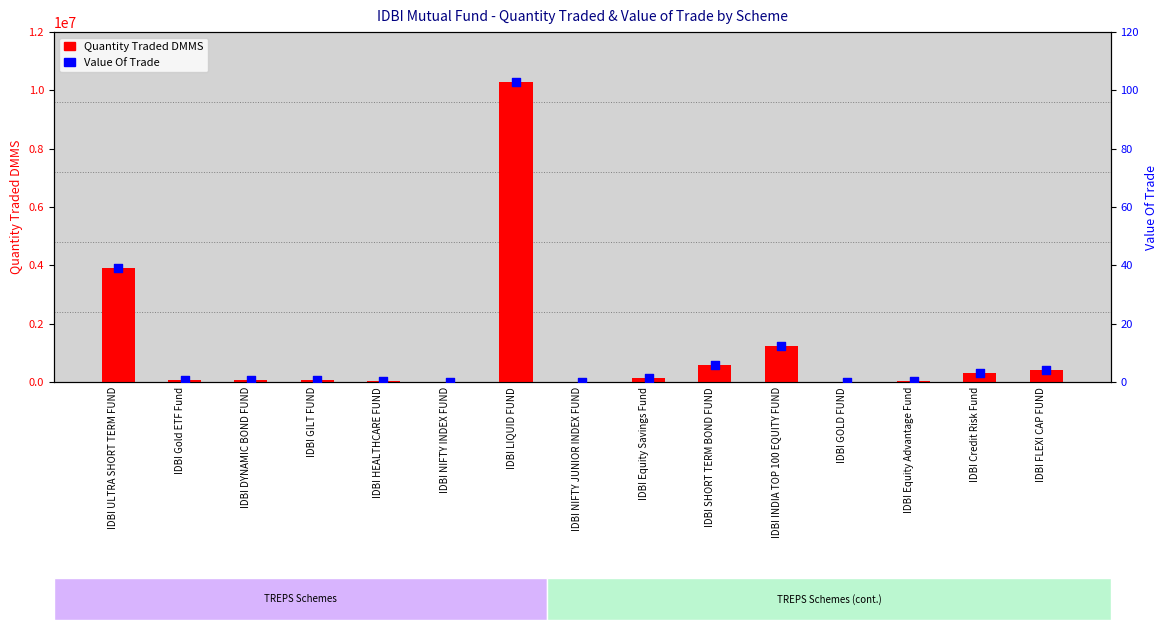

What is the total value across all series at IDBI Equity Savings Fund?

150115.4